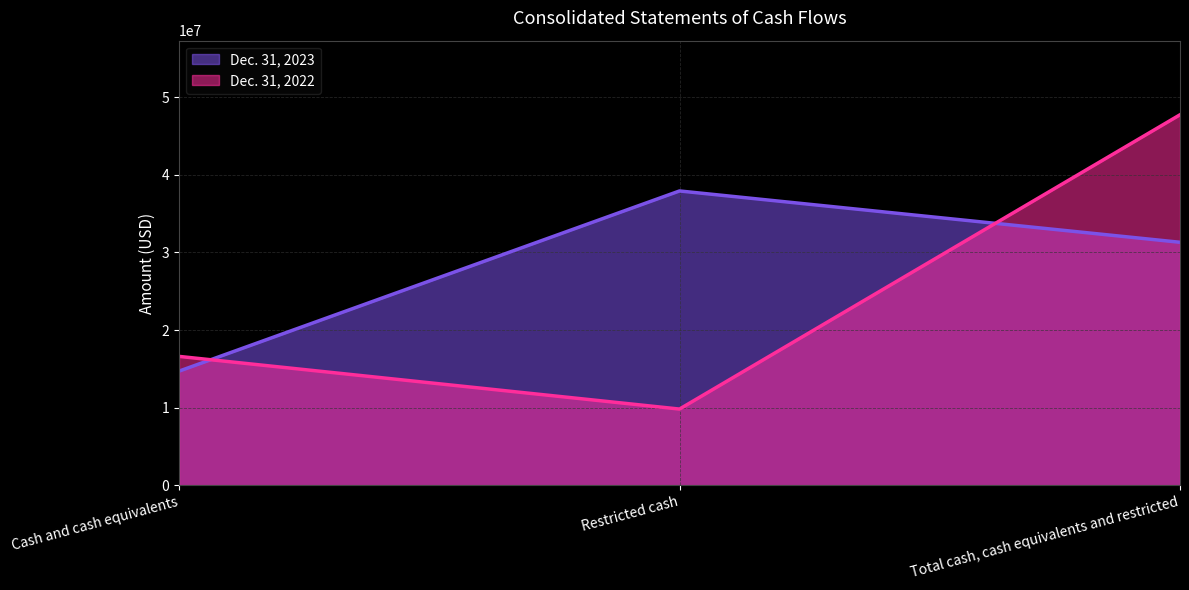

Is it true that Dec. 31, 2023 equals 37918237 at Restricted cash?

True